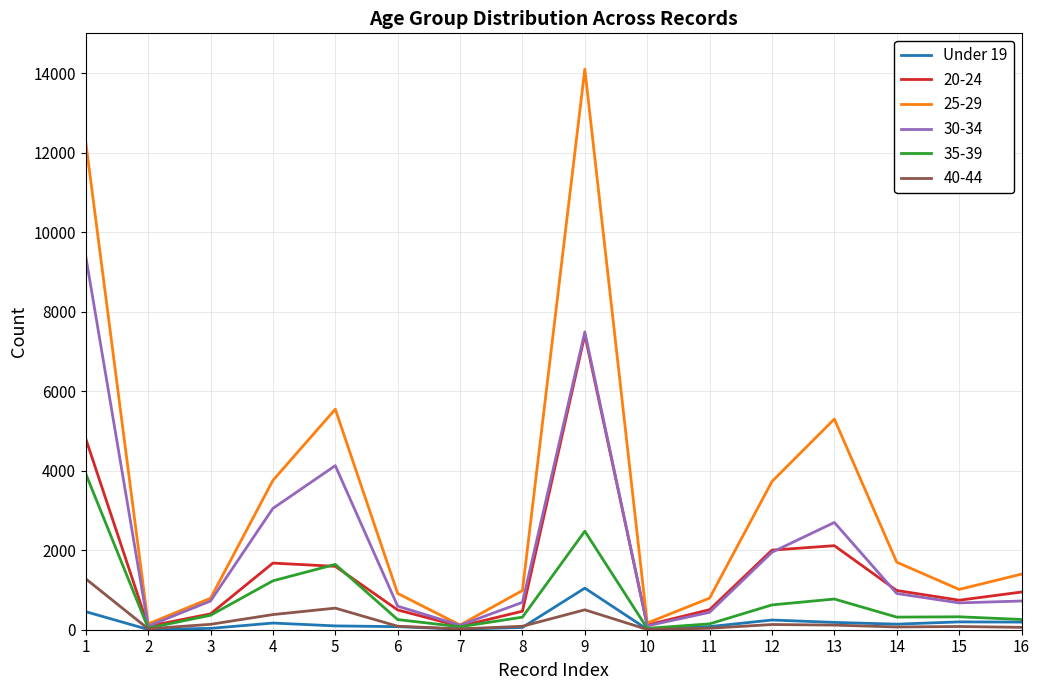

Is the value of 30-34 at 9 greater than the value of 20-24 at 6?

Yes